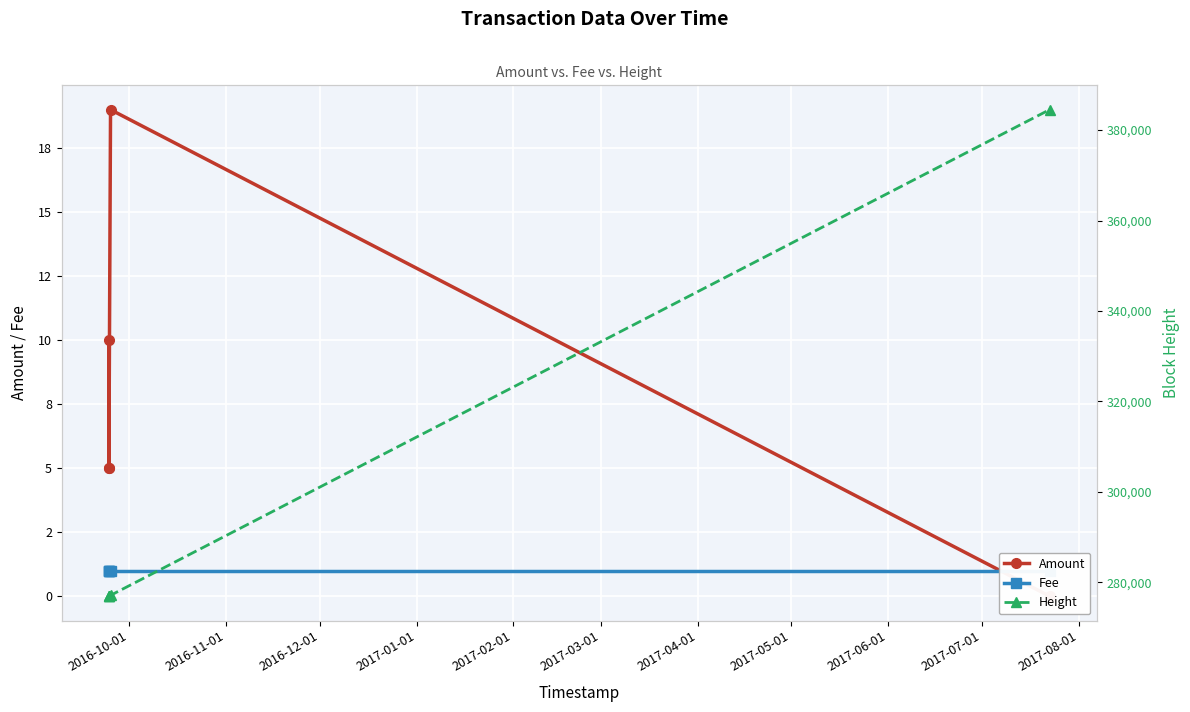

Reading left to right, what are all the values shown in this chart?

Amount: 10	5	5	19	0
Fee: 1	1	1	1	1
Height: 276941	276941	276942	277132	384509